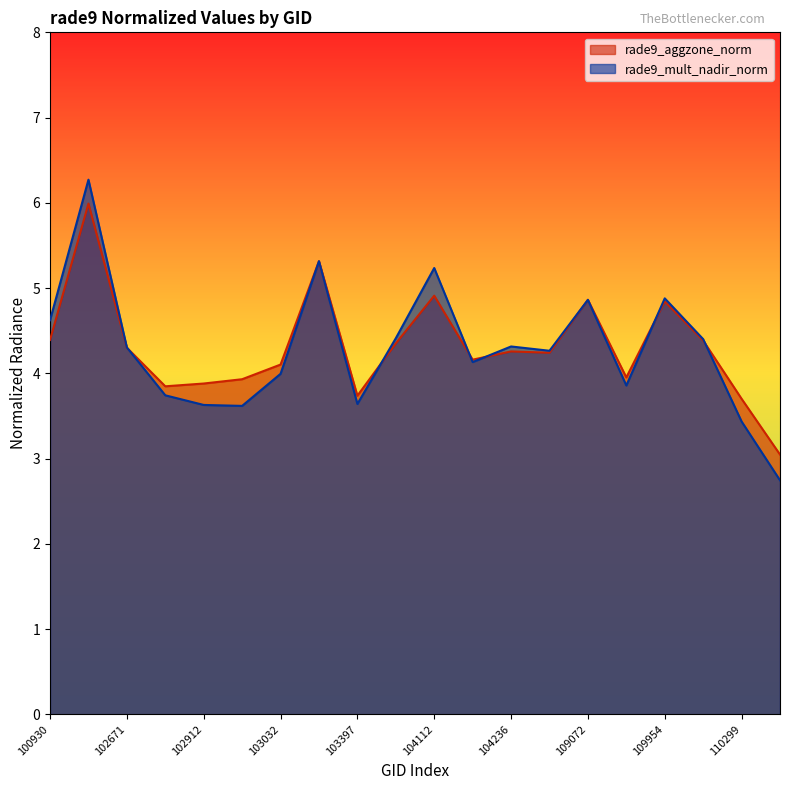

How many data points in rade9_aggzone_norm are above 4?

13